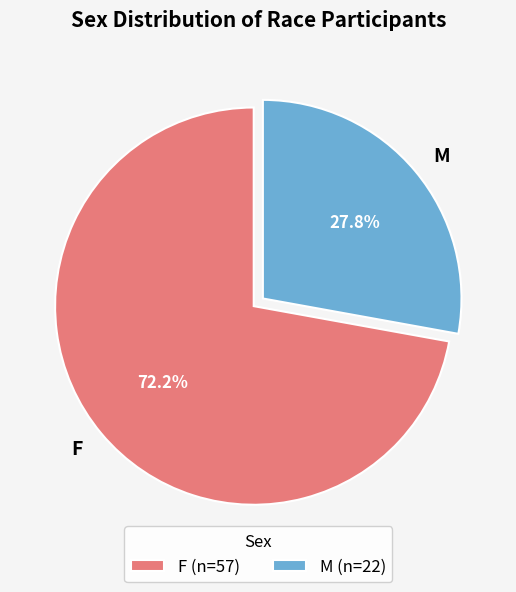

To the nearest percent, what percentage of the pie is F?

72%